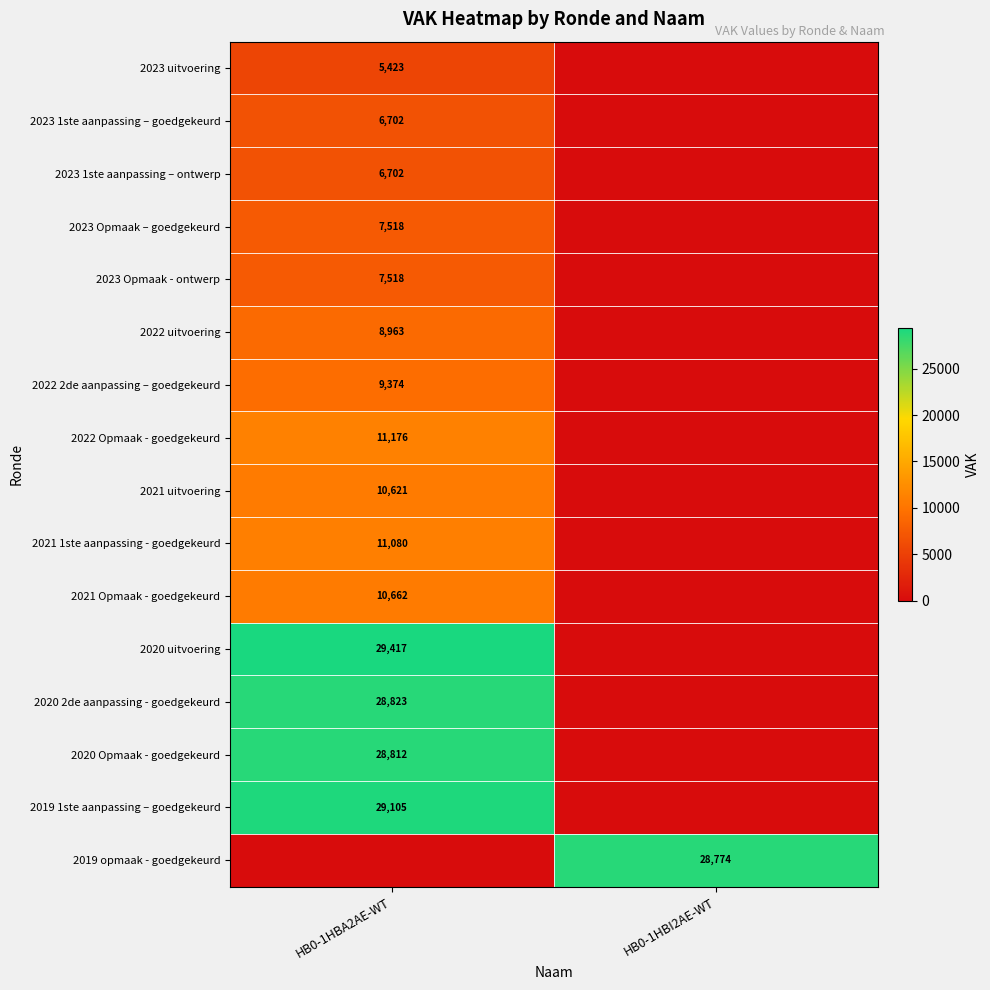

Is it true that 2021 uitvoering equals 10621 at HB0-1HBA2AE-WT?

True